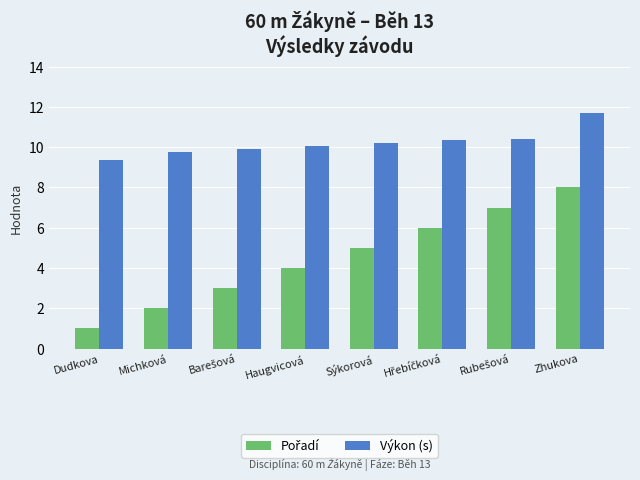

How many distinct data groups are displayed?

2